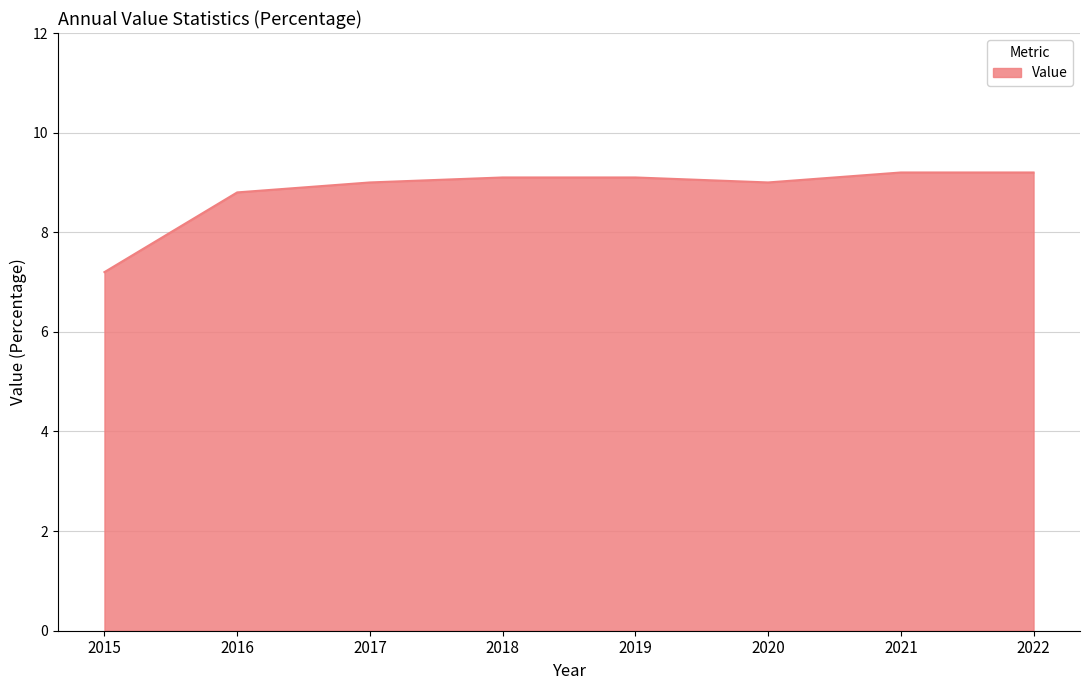

Reading left to right, extract all data points from this chart.

2015=7.2	2016=8.8	2017=9.0	2018=9.1	2019=9.1	2020=9.0	2021=9.2	2022=9.2